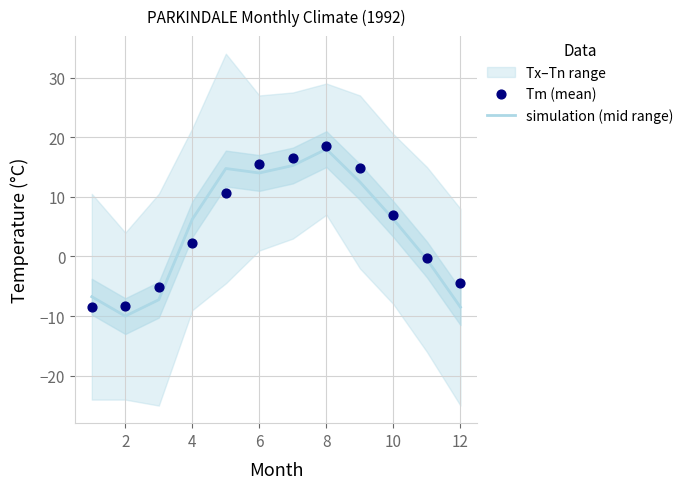

Is it true that simulation (mid range) equals 14.0 at 6?

True